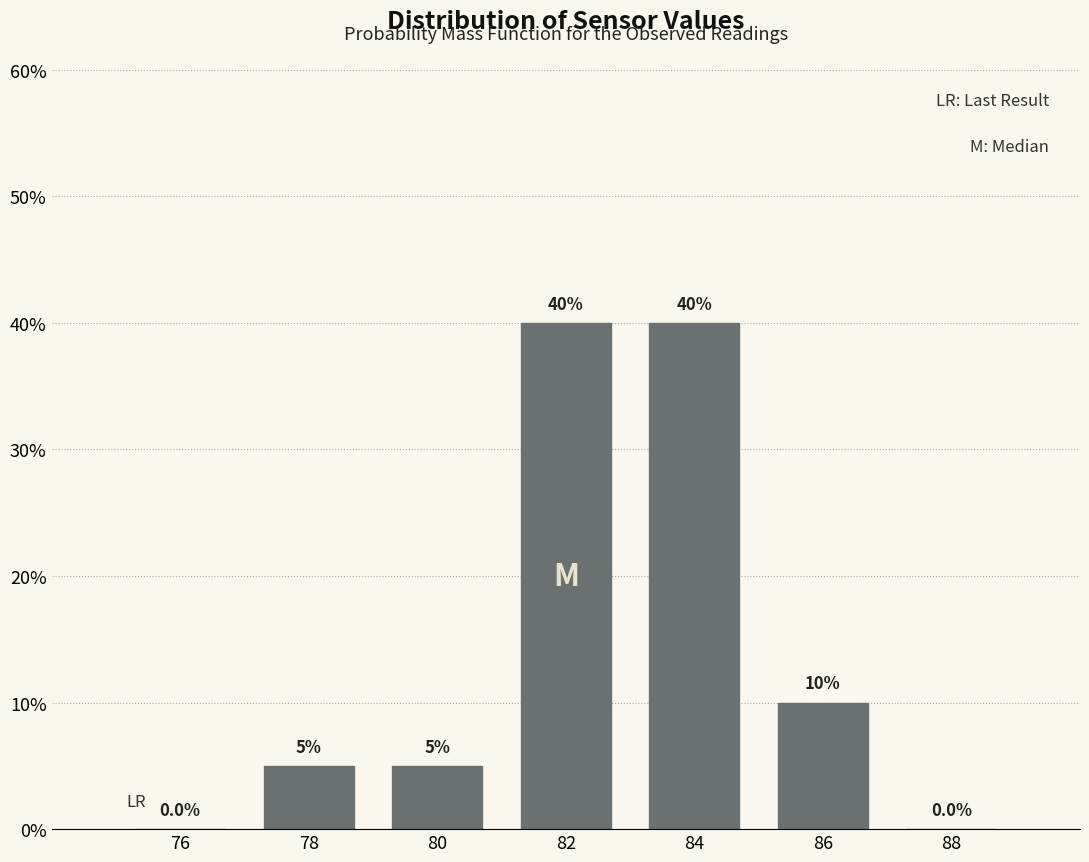

Reading left to right, what are all the values shown in this chart?

76=0	78=5	80=5	82=40	84=40	86=10	88=0